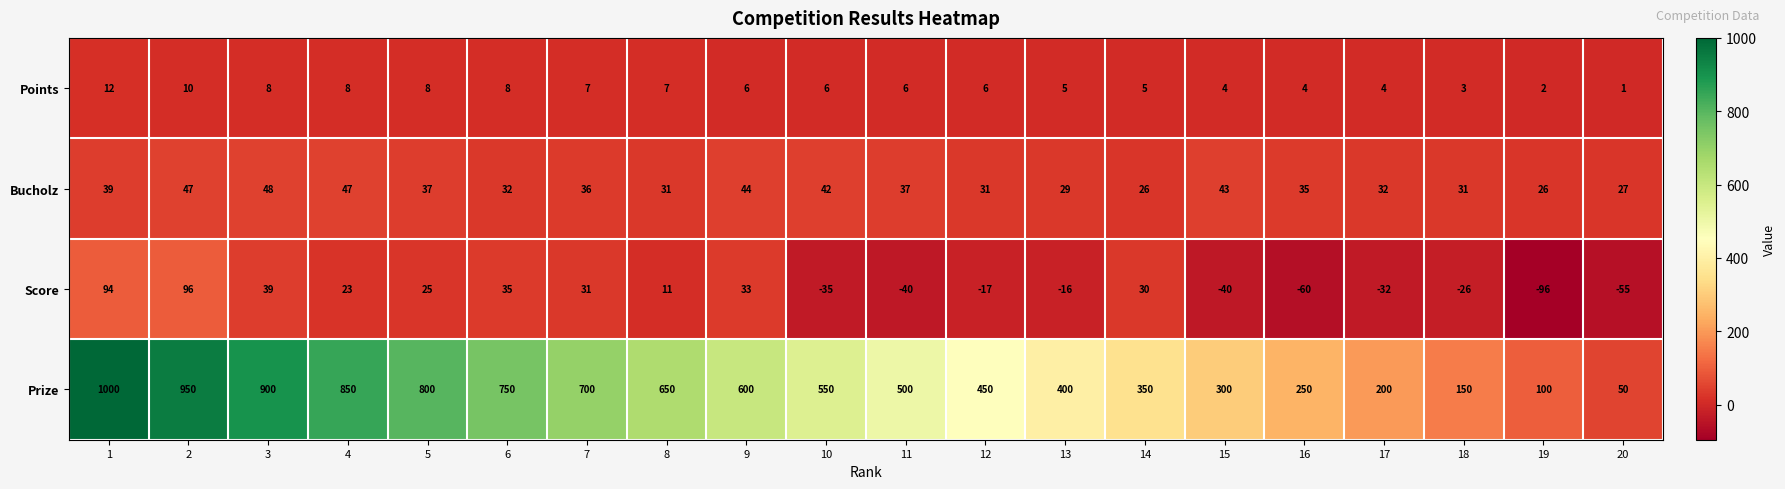

Which series has the largest range (max minus min)?

Prize